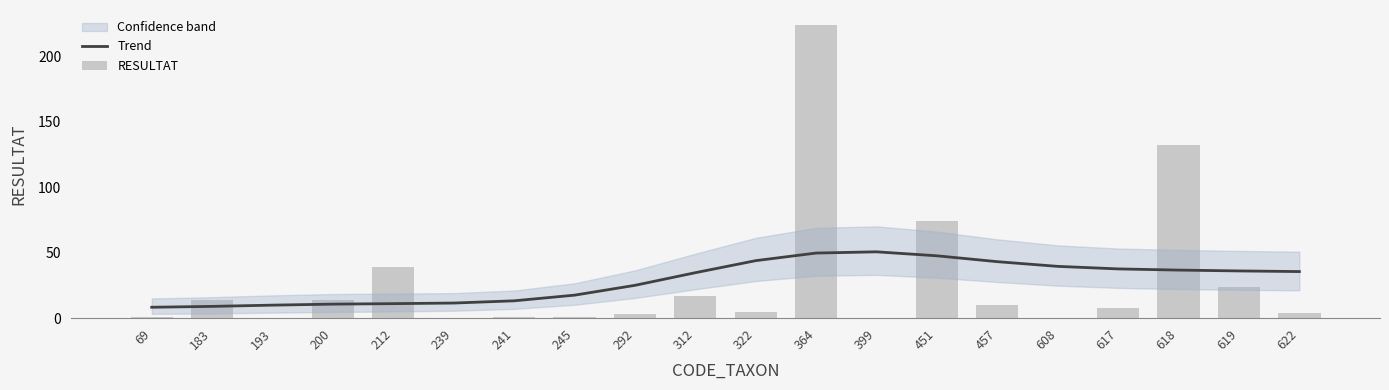

What is the approximate value of RESULTAT at 617?

8.0